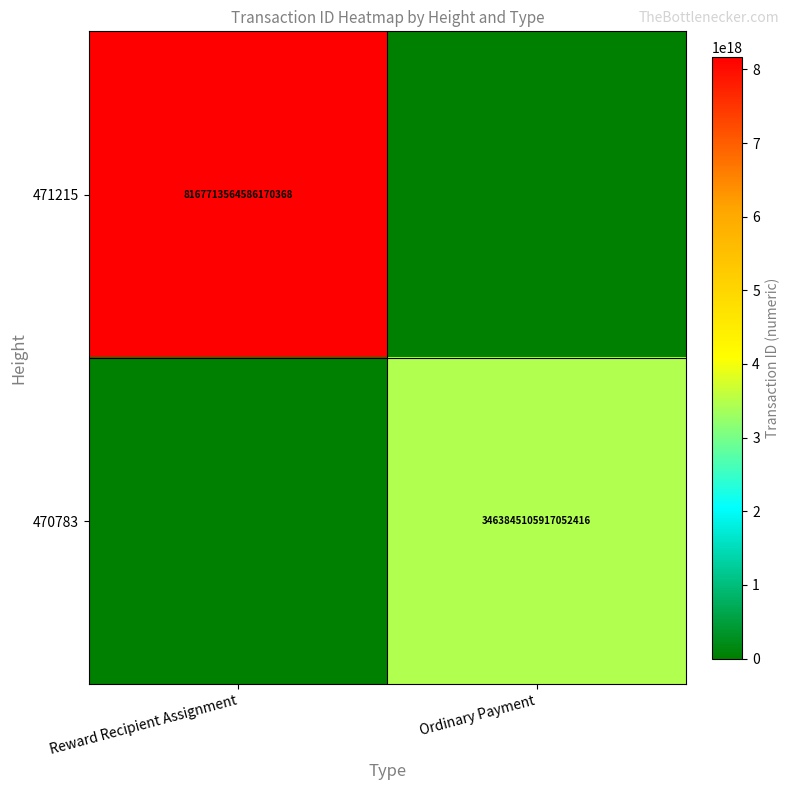

The 471215 series shows 4981716924312689664 at Reward Recipient Assignment. True or false?

False